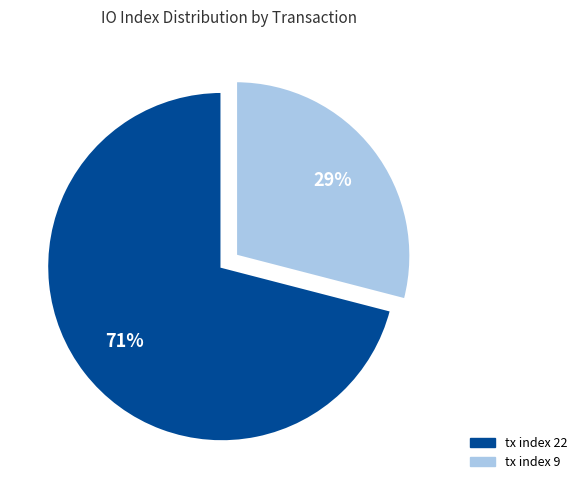

To the nearest percent, what portion does tx index 22 represent?

71%